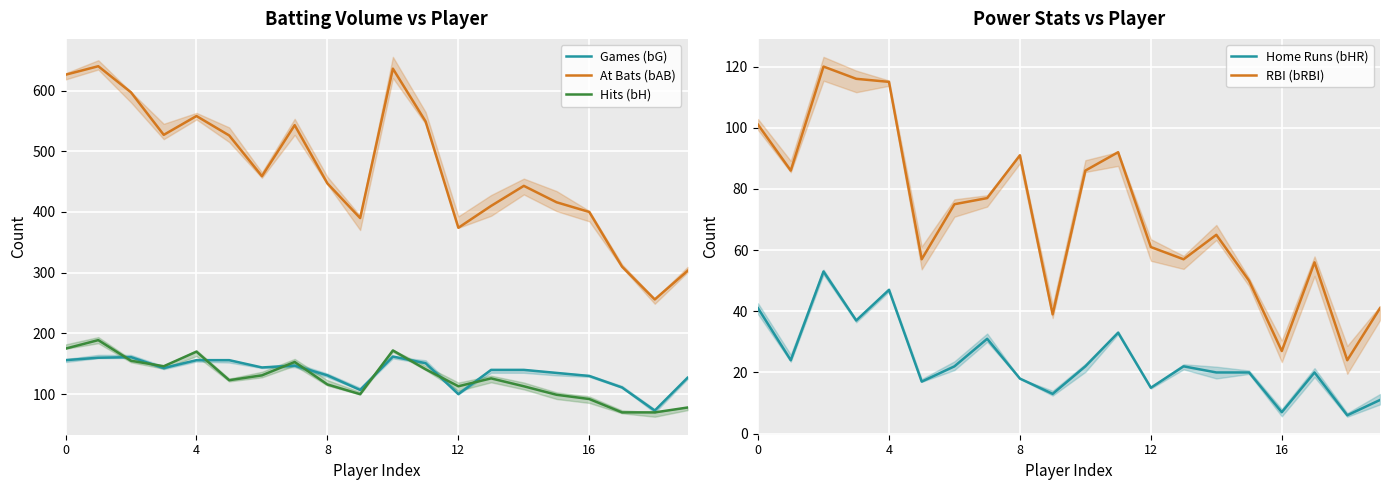

Which series has the largest range (max minus min)?

At Bats (bAB)